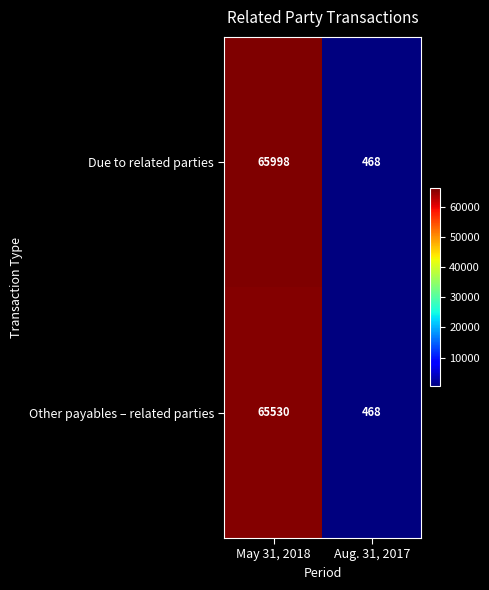

True or false: Other payables – related parties has a value of 468 at Aug. 31, 2017.

True